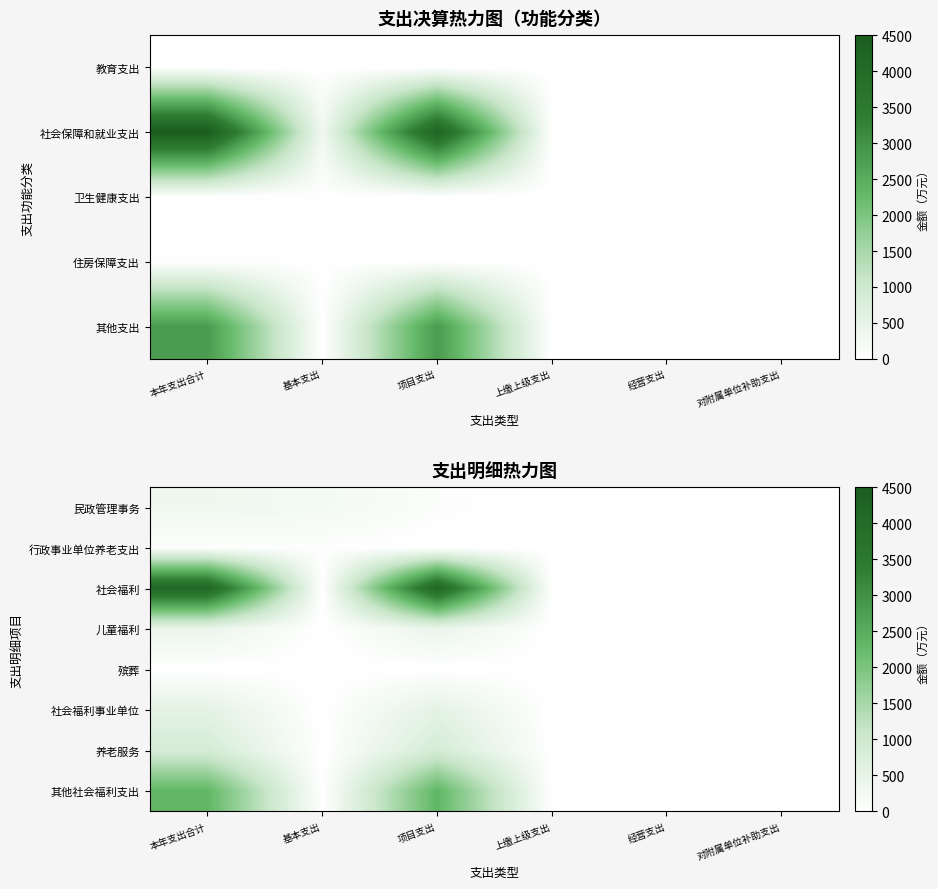

What is the difference between the maximum and minimum values in the 养老服务 series?

859.3